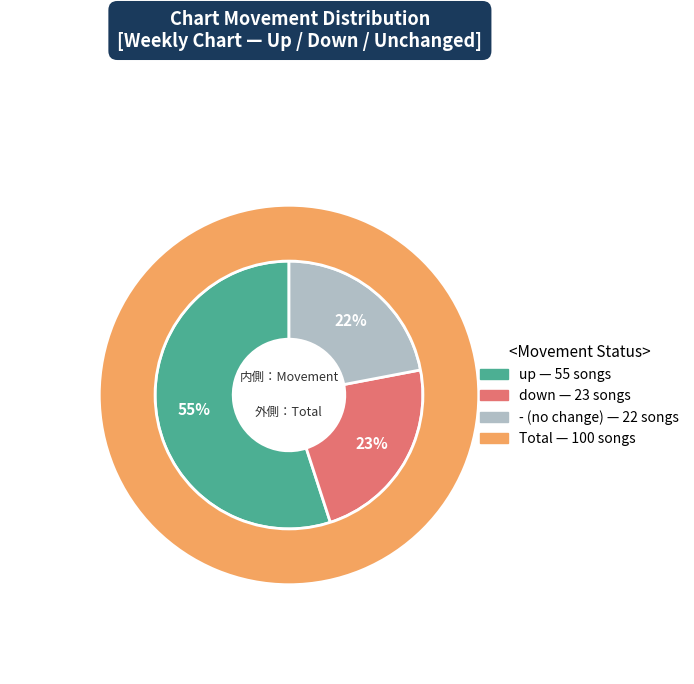

How many segments does this pie chart have?

3